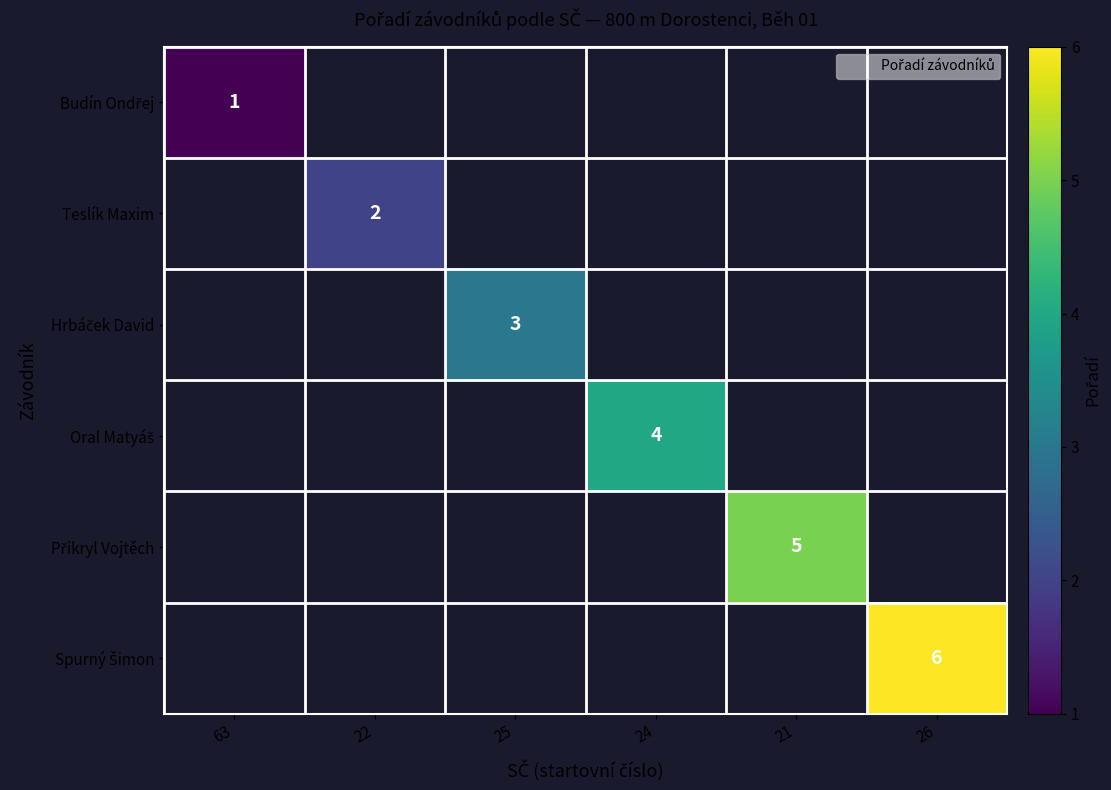

What is the sum of all Přikryl Vojtěch values?

5